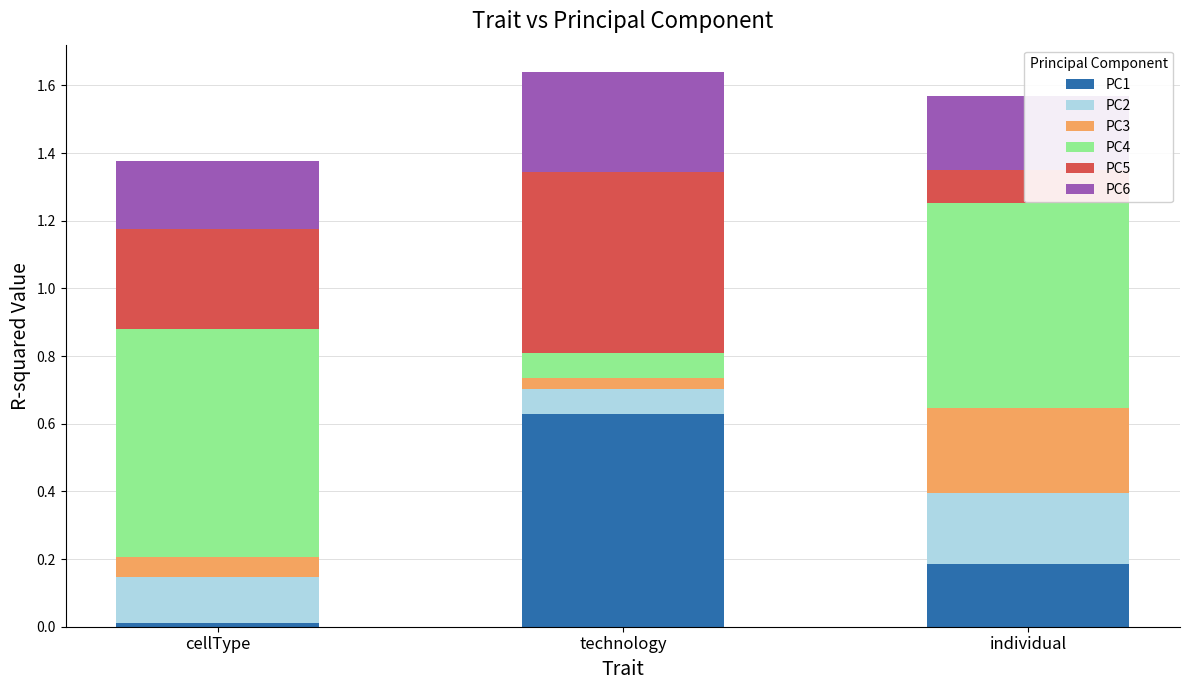

What is the label of the 2nd bar from the right?

technology